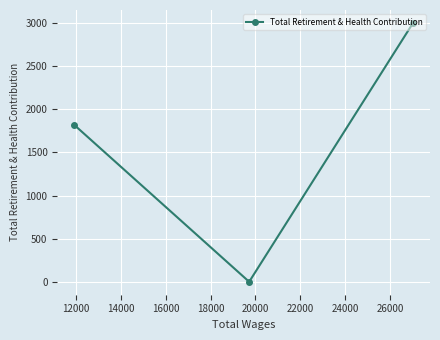

What is the difference between the maximum and second lowest values?

1182